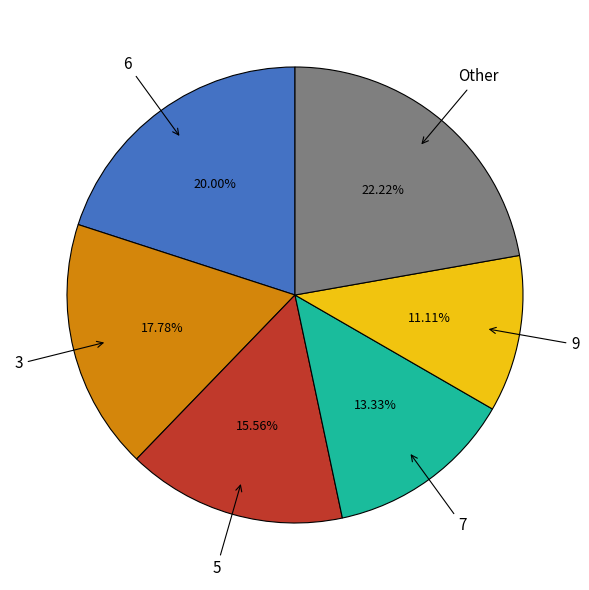

Combined, do Other and 6 account for over 50%?

No